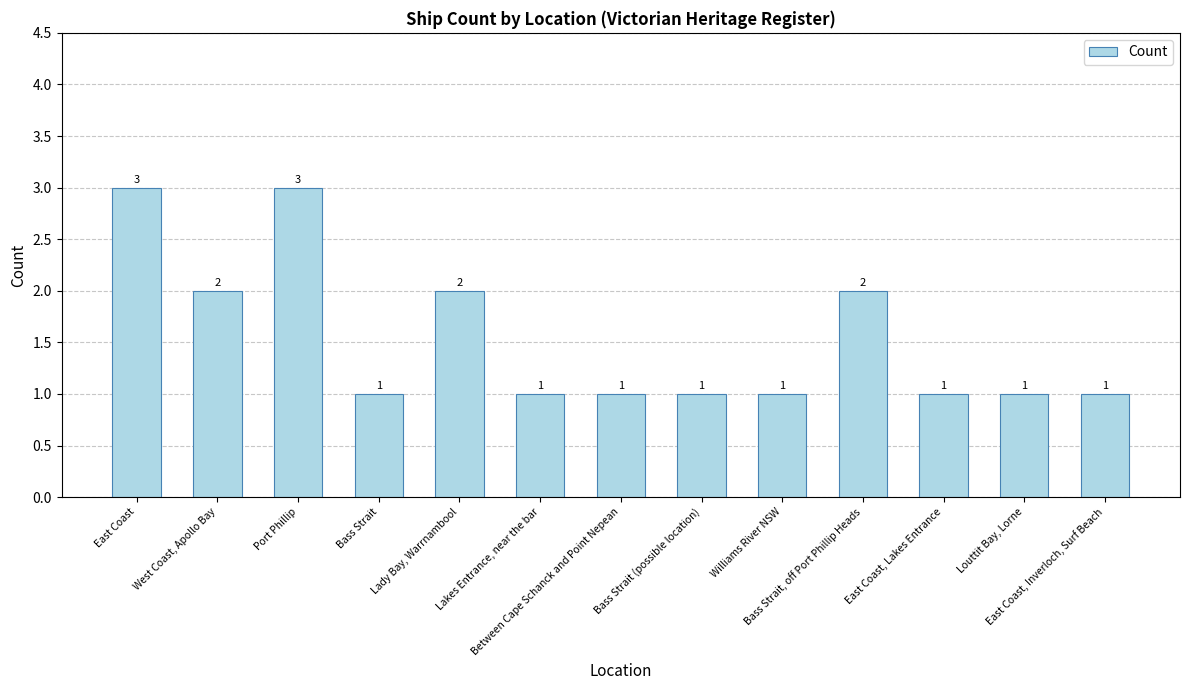

Reading left to right, extract all data points from this chart.

3	2	3	1	2	1	1	1	1	2	1	1	1